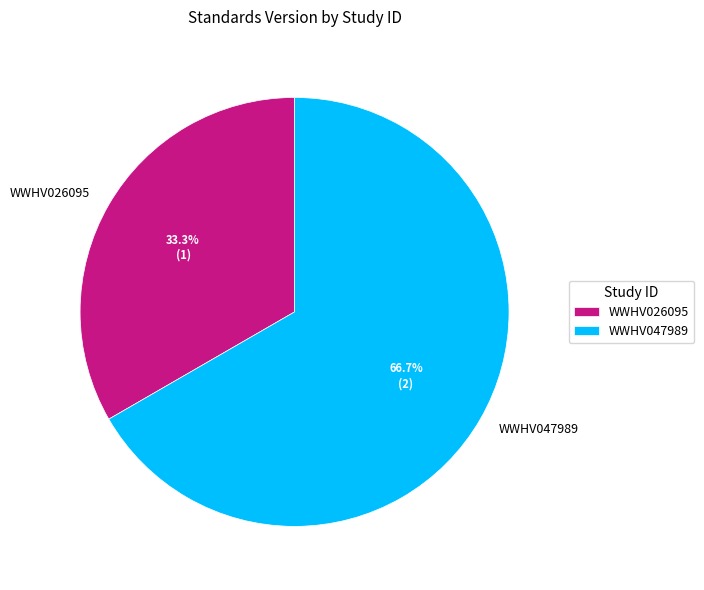

Is there any slice that represents more than half of the pie?

Yes